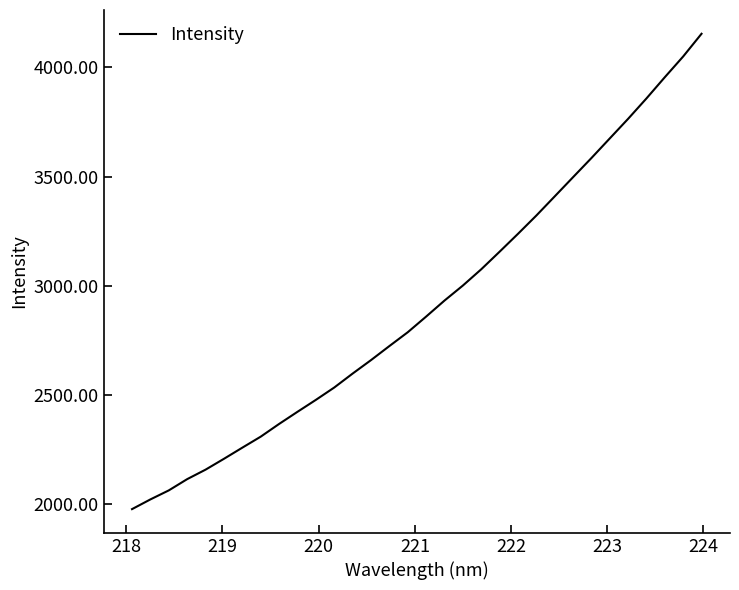

What is the difference between the maximum and minimum values?

2178.7